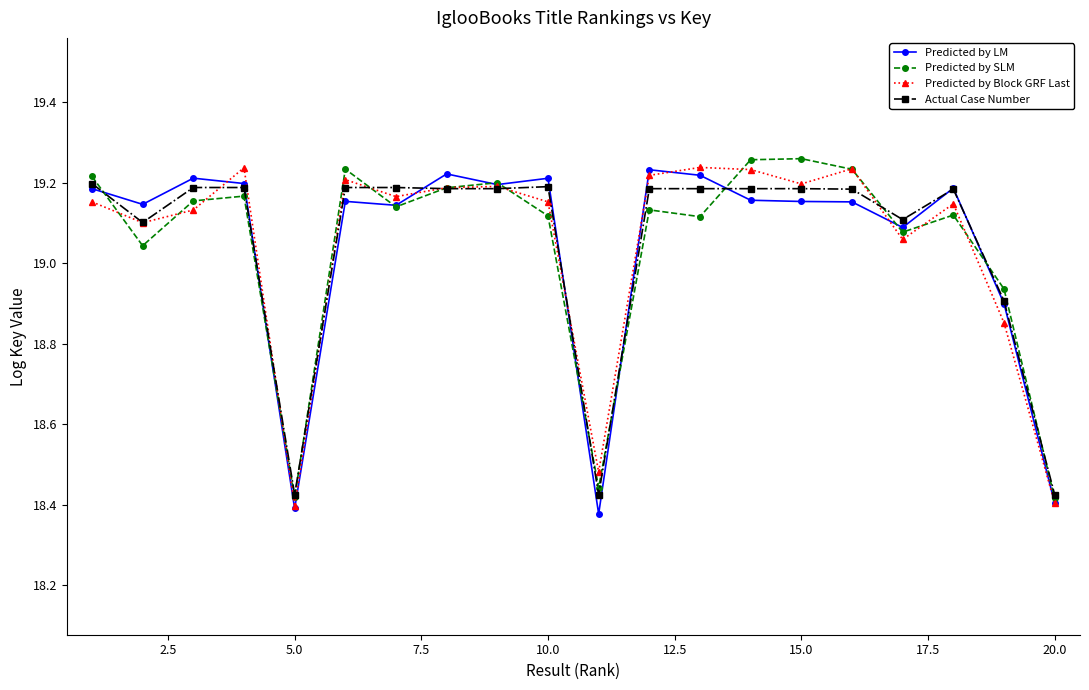

At how many categories does at least one series exceed 18?

20